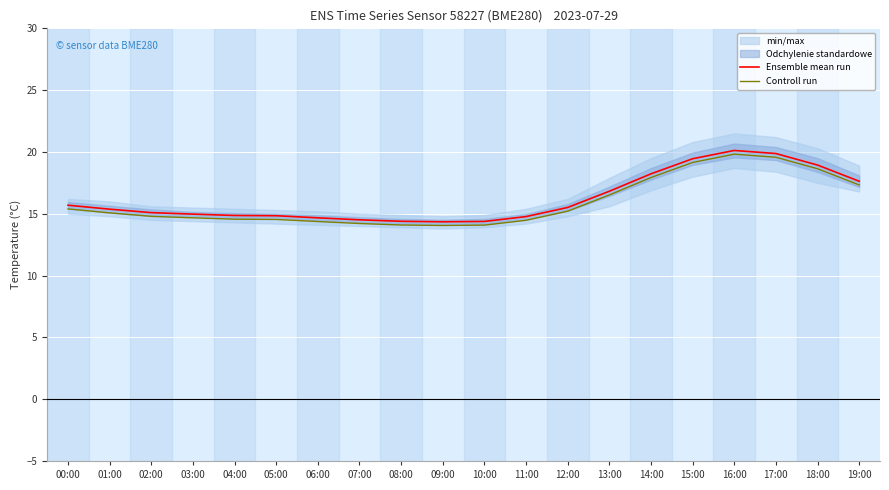

Rank the series by their average value, from lowest to highest.

Controll run, Ensemble mean run